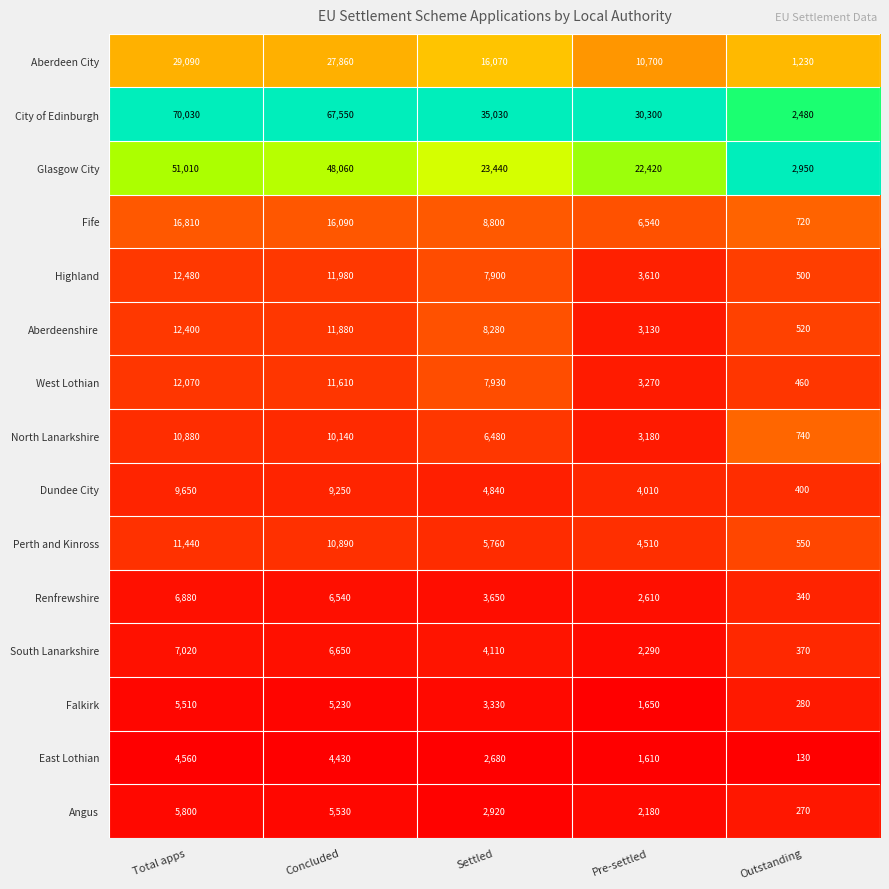

At which category is the sum across all series the highest?

Total apps